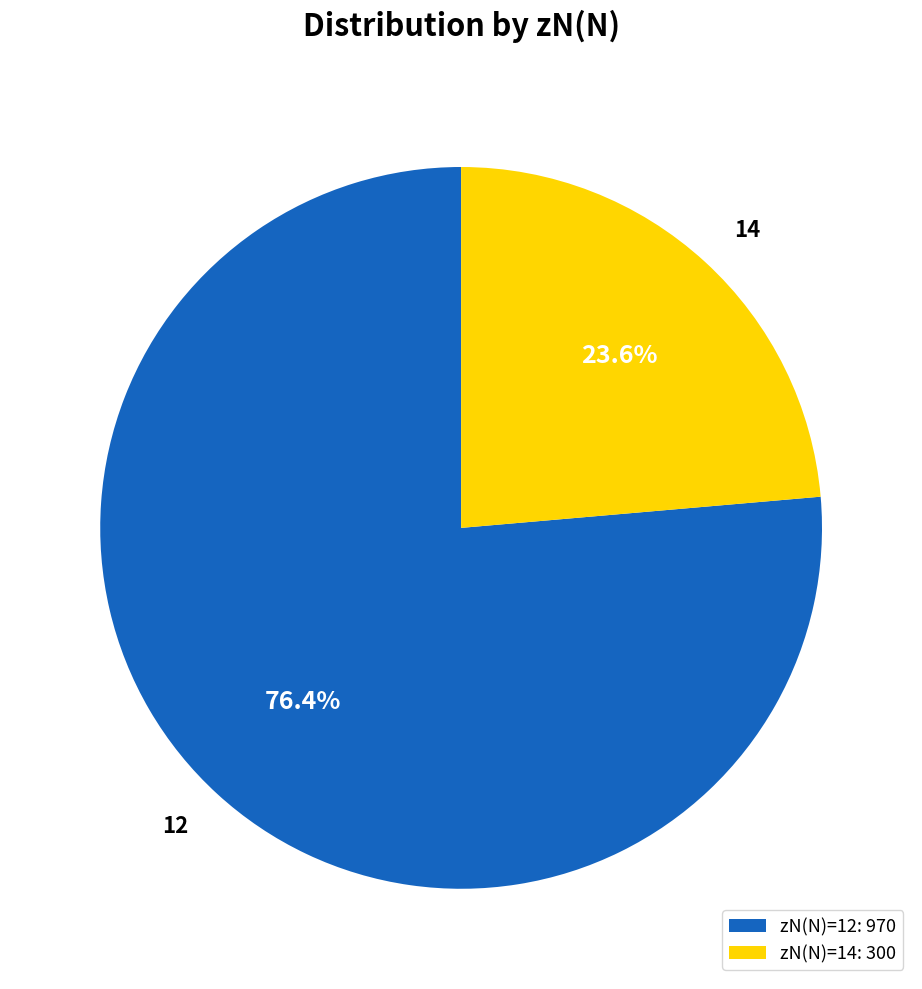

Is there a majority slice in this chart?

Yes